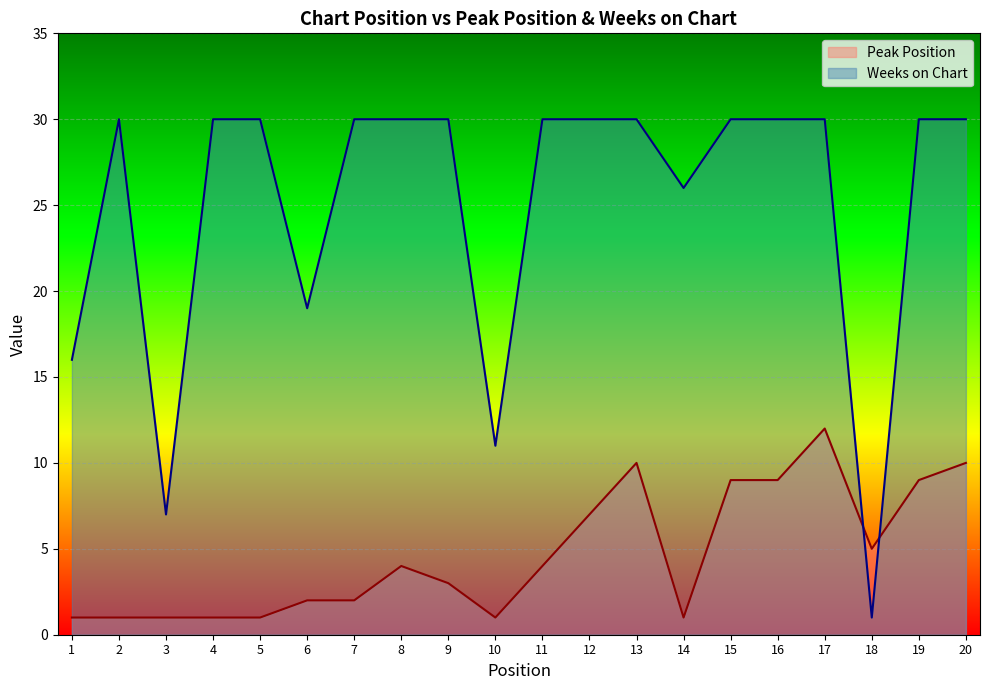

What is the difference between the Peak Position values at 12 and 5?

6